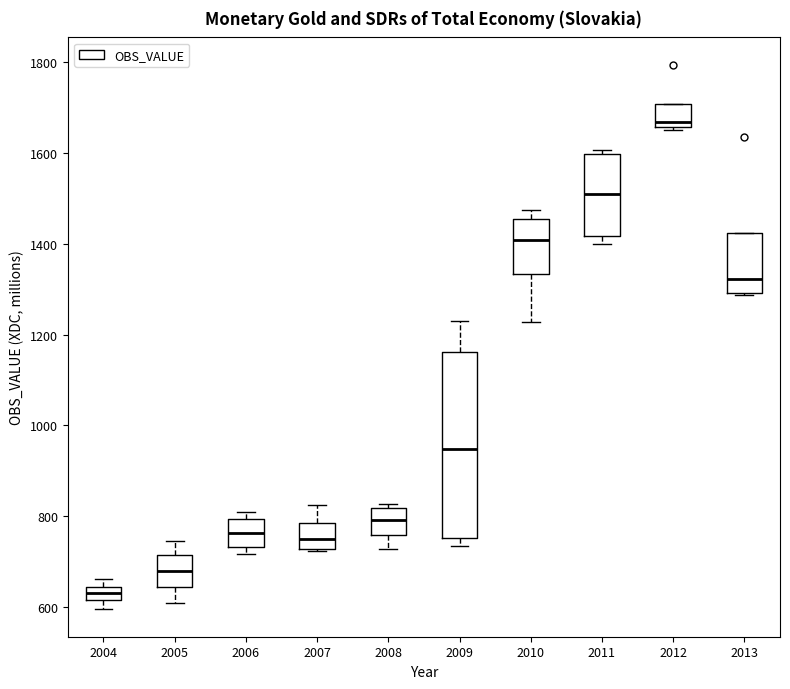

Which box is the tallest, from its lower edge to its upper edge?

2009